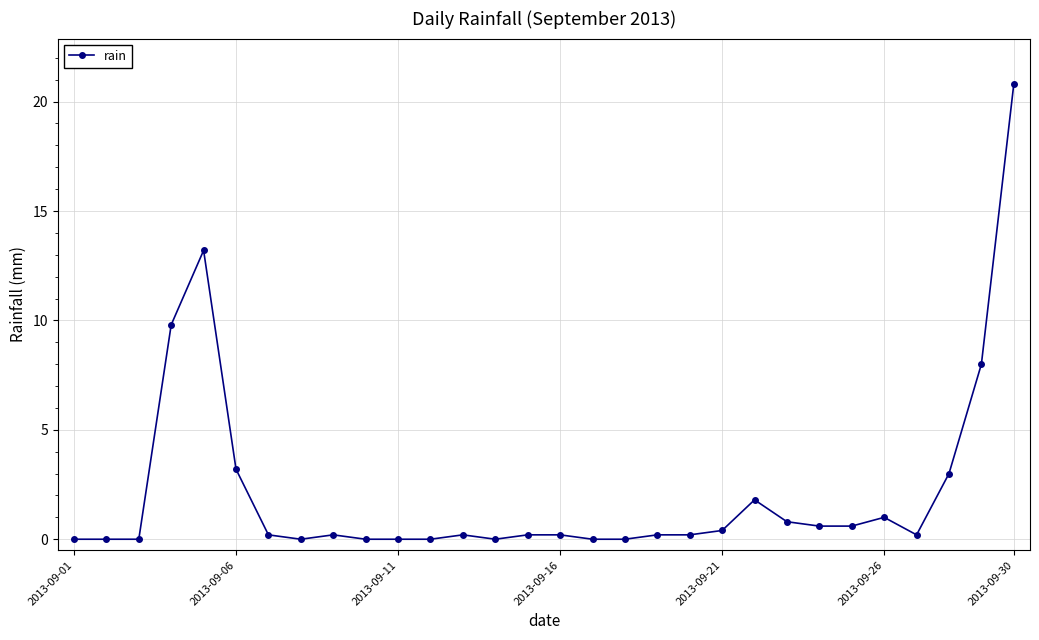

How many categories are shown in the chart?

30